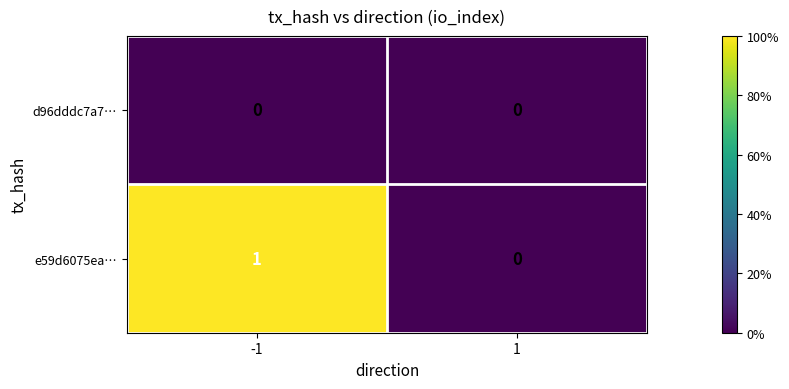

Between -1 and 1, which series saw the biggest shift?

e59d6075ea…